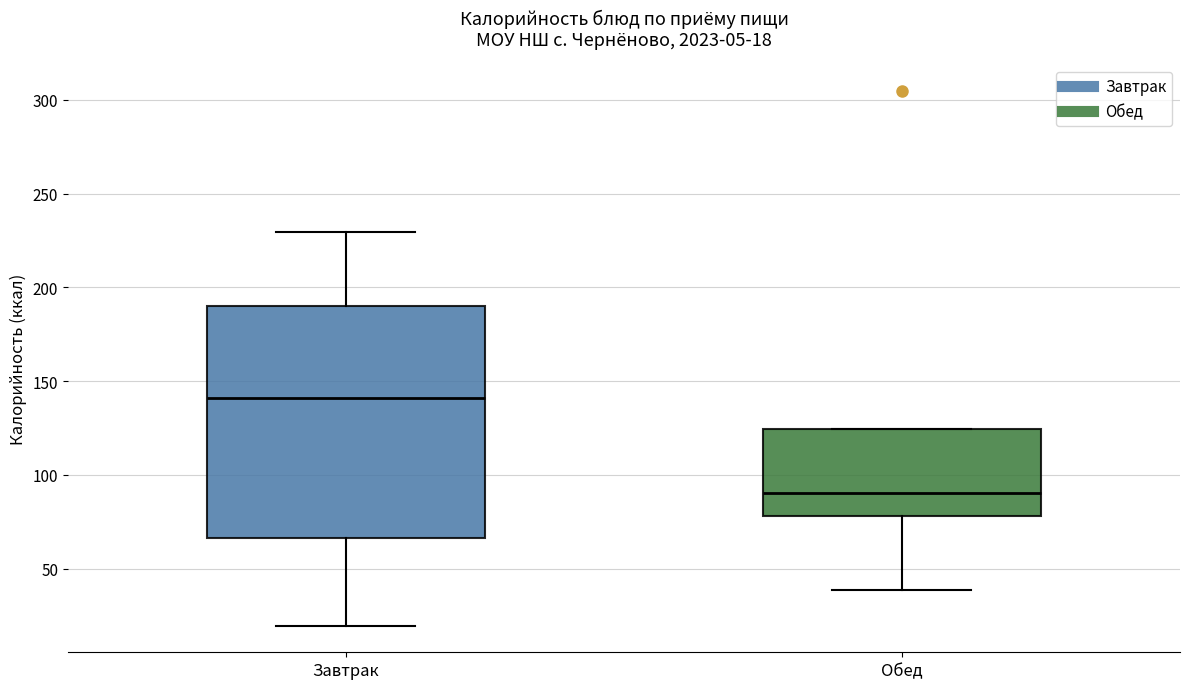

Comparing the boxes themselves (not the whiskers), which one is the tallest?

Завтрак